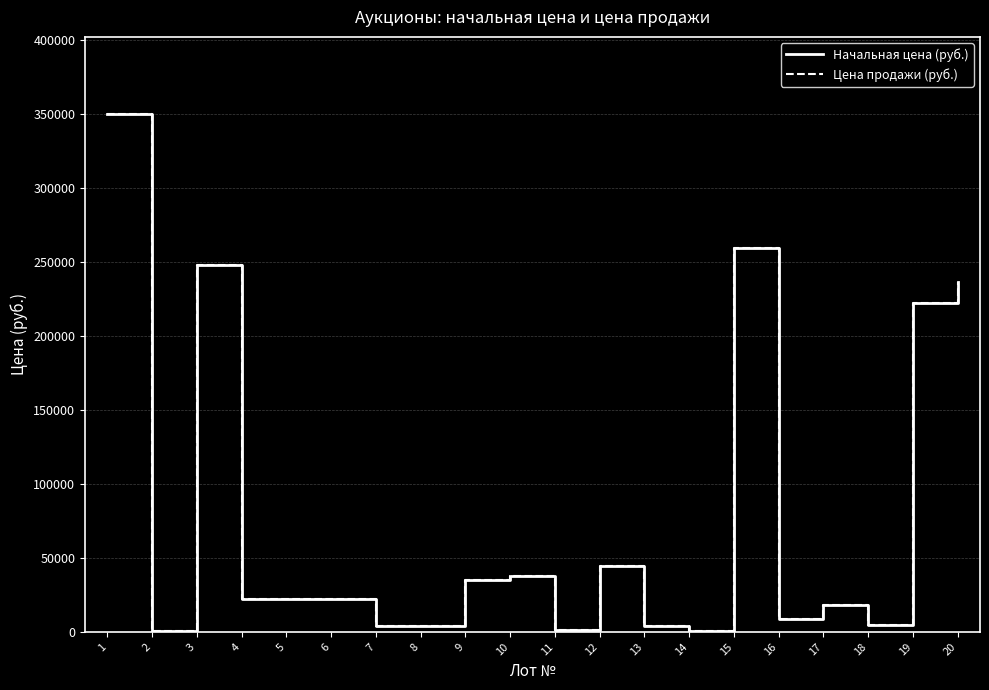

The value of Цена продажи (руб.) at 15 is 465170. True or false?

False